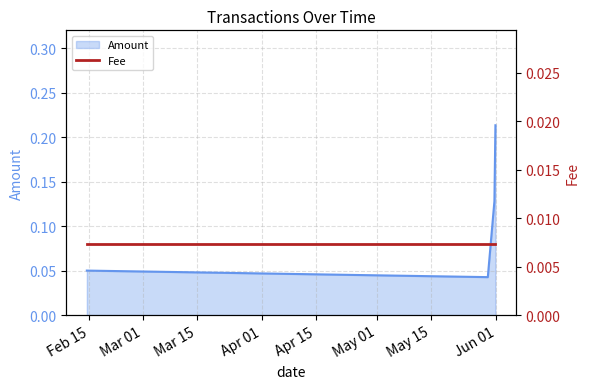

What is the difference between the maximum and minimum values?

0.2